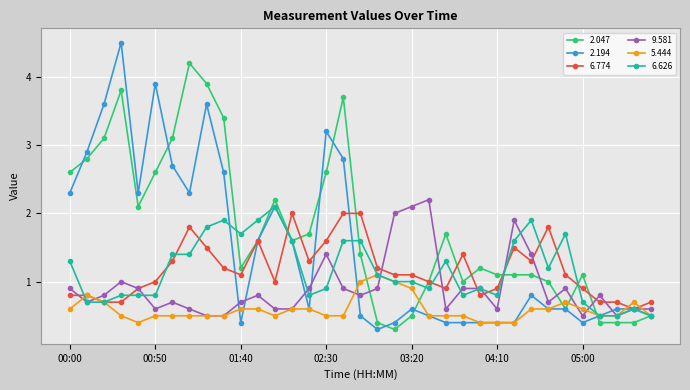

Reading left to right, transcribe all the data shown in this chart.

2.047: 2.6	2.8	3.1	3.8	2.1	2.6	3.1	4.2	3.9	3.4	1.2	1.6	2.2	1.6	1.7	2.6	3.7	1.4	0.4	0.3	0.5	1.0	1.7	1.0	1.2	1.1	1.1	1.1	1.0	0.6	1.1	0.4	0.4	0.4	0.5
2.194: 2.3	2.9	3.6	4.5	2.3	3.9	2.7	2.3	3.6	2.6	0.4	1.6	2.1	1.6	0.6	3.2	2.8	0.5	0.3	0.4	0.6	0.5	0.4	0.4	0.4	0.4	0.4	0.8	0.6	0.6	0.4	0.5	0.6	0.6	0.5
6.774: 0.8	0.8	0.7	0.7	0.9	1.0	1.3	1.8	1.5	1.2	1.1	1.6	1.0	2.0	1.3	1.6	2.0	2.0	1.2	1.1	1.1	1.0	0.9	1.4	0.8	0.9	1.5	1.3	1.8	1.1	0.9	0.7	0.7	0.6	0.7
9.581: 0.9	0.7	0.8	1.0	0.9	0.6	0.7	0.6	0.5	0.5	0.7	0.8	0.6	0.6	0.9	1.4	0.9	0.8	0.9	2.0	2.1	2.2	0.6	0.9	0.9	0.6	1.9	1.4	0.7	0.9	0.5	0.8	0.5	0.6	0.6
5.444: 0.6	0.8	0.7	0.5	0.4	0.5	0.5	0.5	0.5	0.5	0.6	0.6	0.5	0.6	0.6	0.5	0.5	1.0	1.1	1.0	0.9	0.5	0.5	0.5	0.4	0.4	0.4	0.6	0.6	0.7	0.6	0.5	0.5	0.7	0.5
6.626: 1.3	0.7	0.7	0.8	0.8	0.8	1.4	1.4	1.8	1.9	1.7	1.9	2.1	1.6	0.8	0.9	1.6	1.6	1.1	1.0	1.0	0.9	1.3	0.8	0.9	0.8	1.6	1.9	1.2	1.7	0.7	0.5	0.5	0.6	0.5